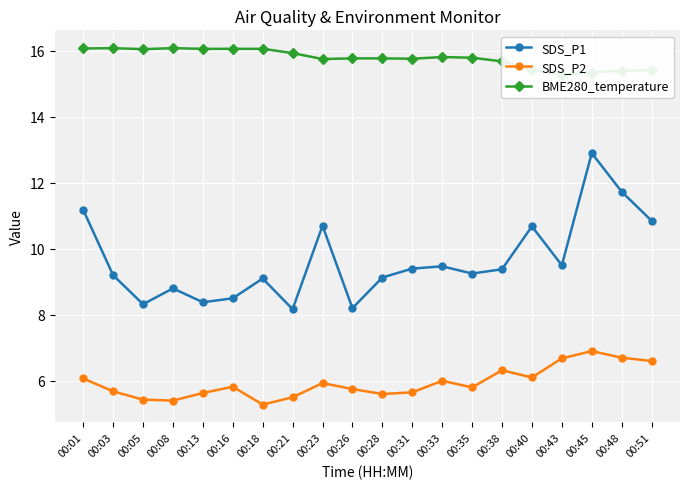

What is the sum of the SDS_P2 values at 00:23 and 00:13?

11.6